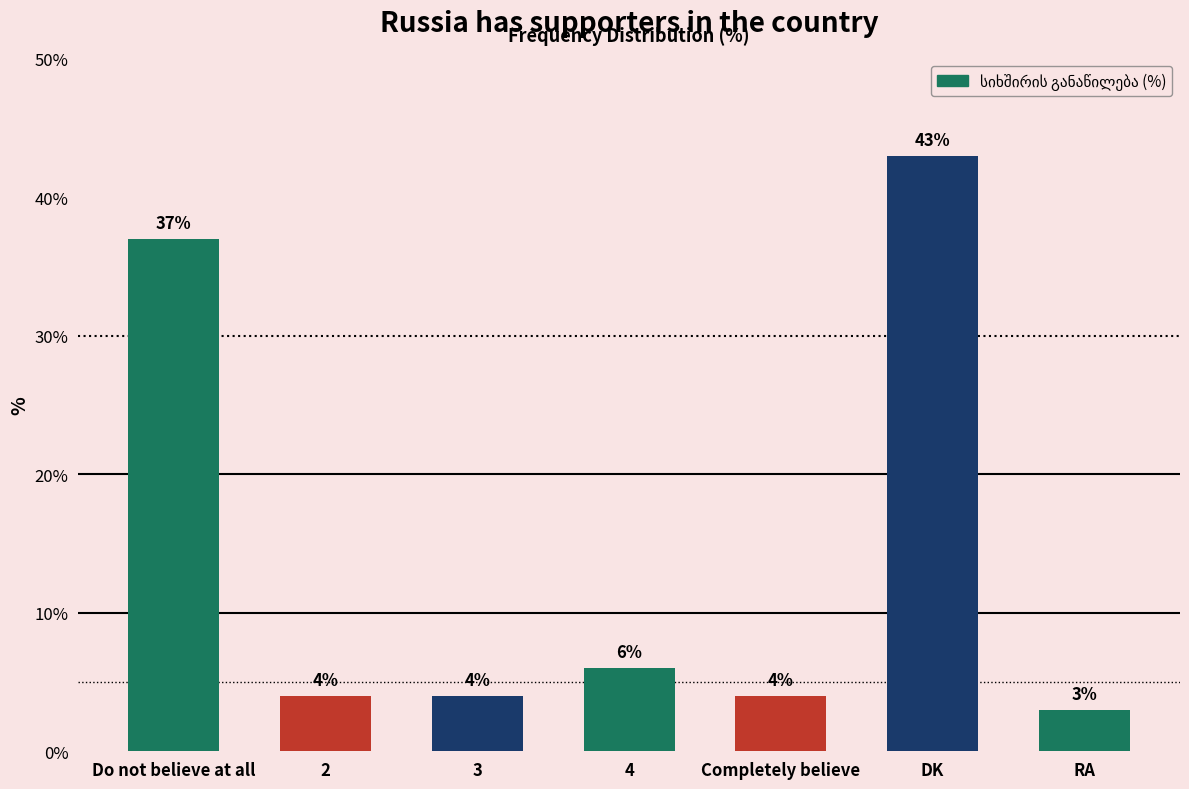

Where is the data nearest to the value 23?

Do not believe at all